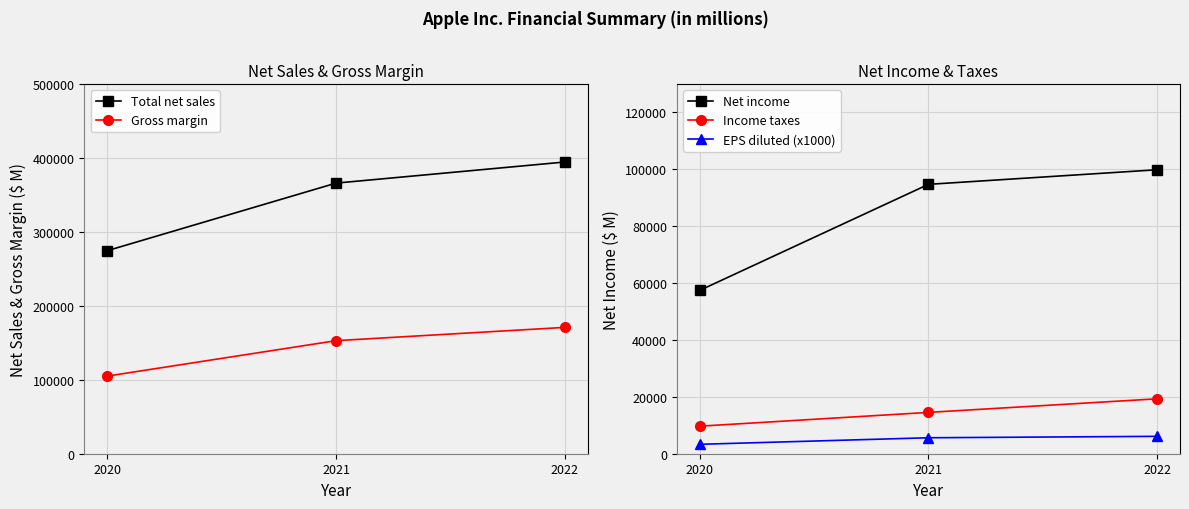

Which label corresponds to the smallest value in the chart?

2020